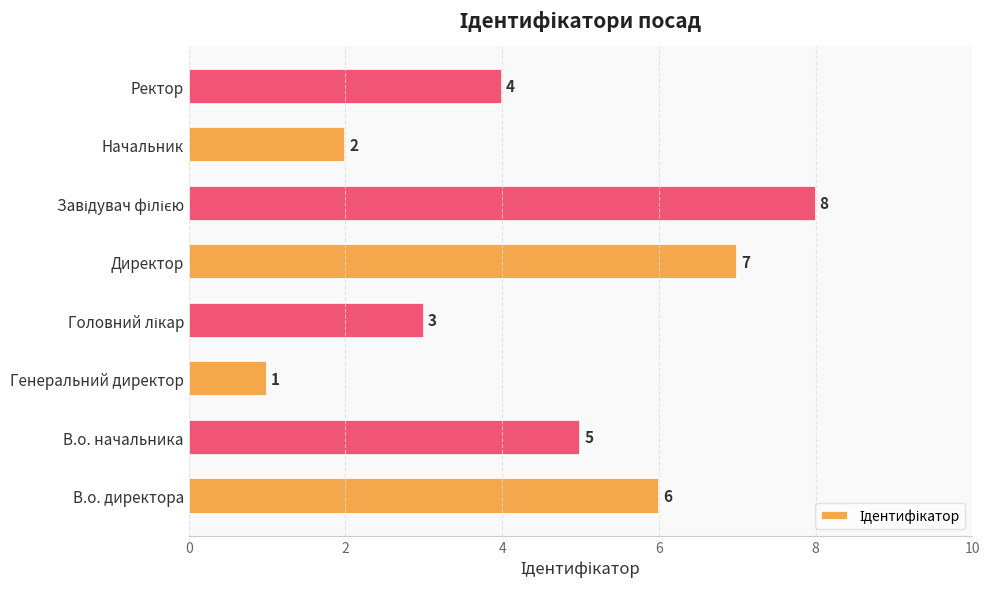

Reading bottom to top, list all the values displayed in this chart.

6	5	1	3	7	8	2	4